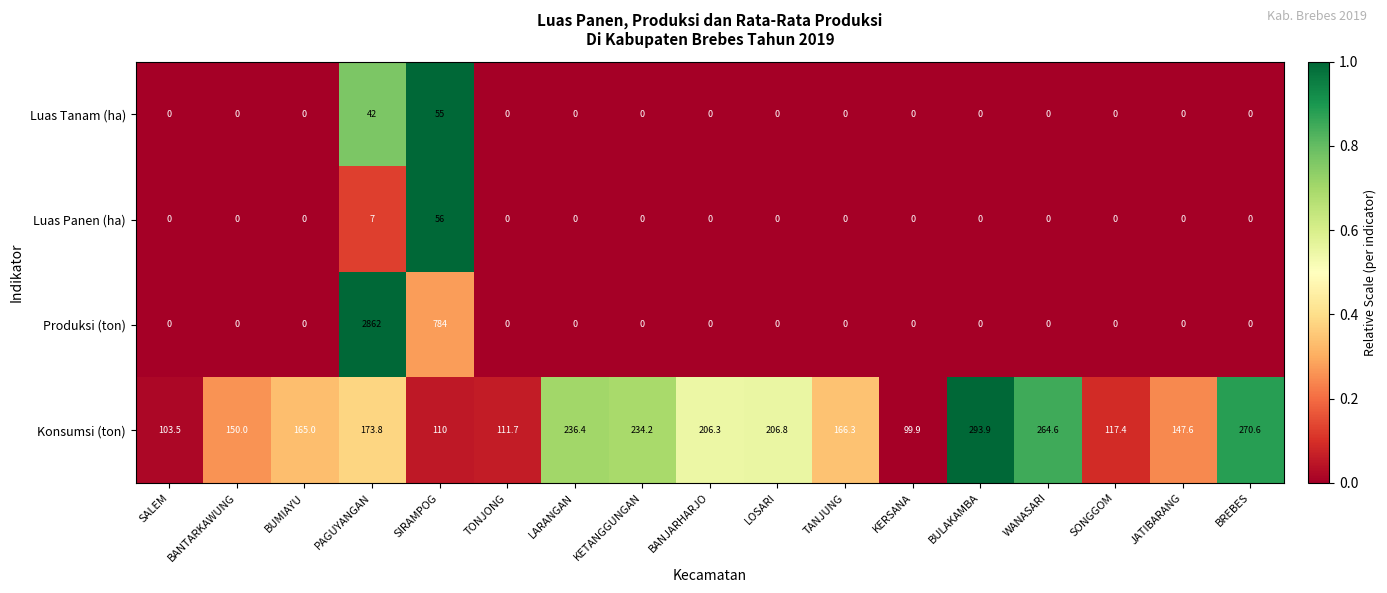

What is the total value across all series at SIRAMPOG?

1005.0